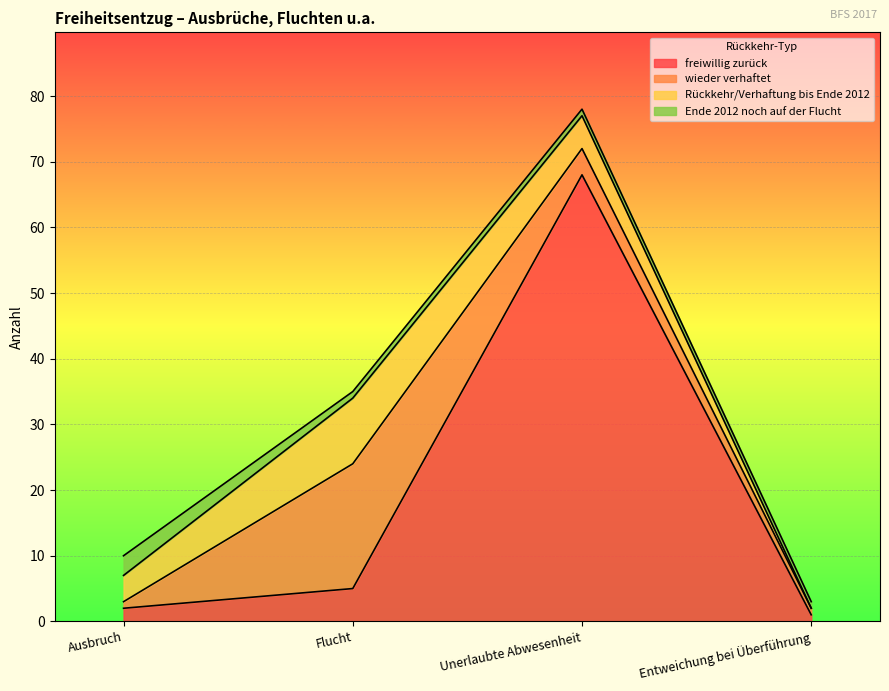

The value of Rückkehr/Verhaftung bis Ende 2012 at Ausbruch is 2. True or false?

False